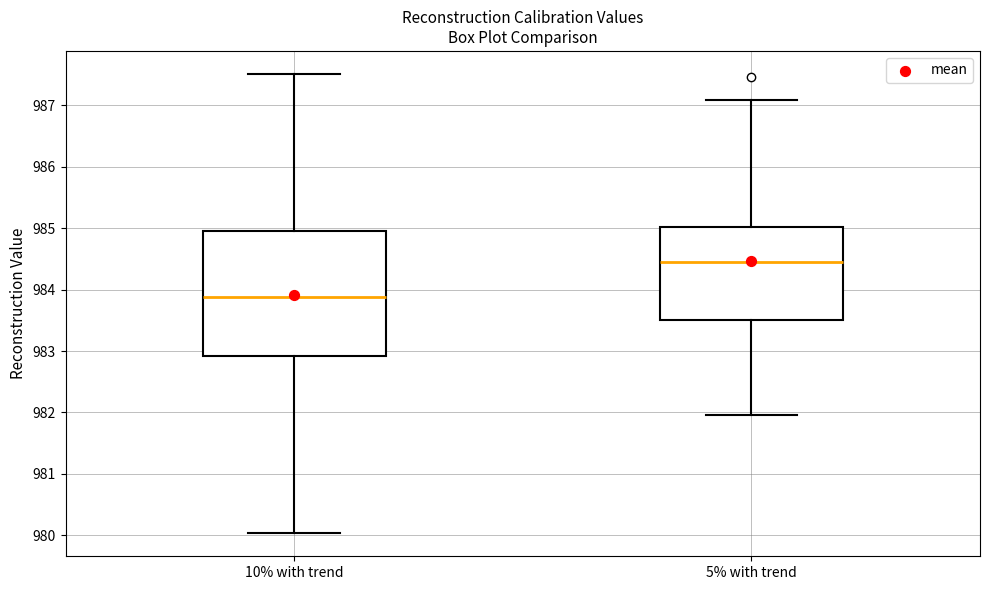

Where does the lower whisker of the box for 10% with trend end on the y-axis? The values are not printed on the chart, so give them approximately, as read against the axis.

980.0